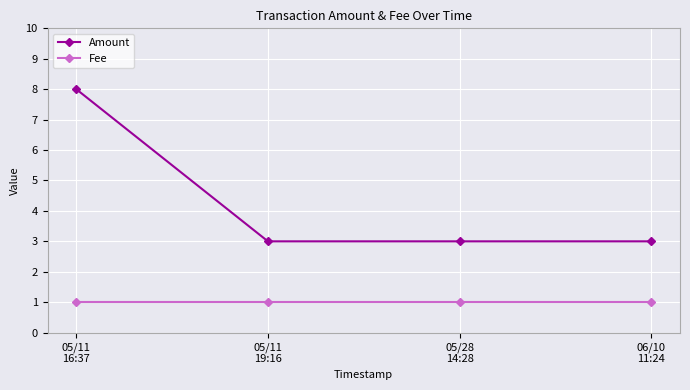

What is the label of the 1st point from the right?

06/10
11:24